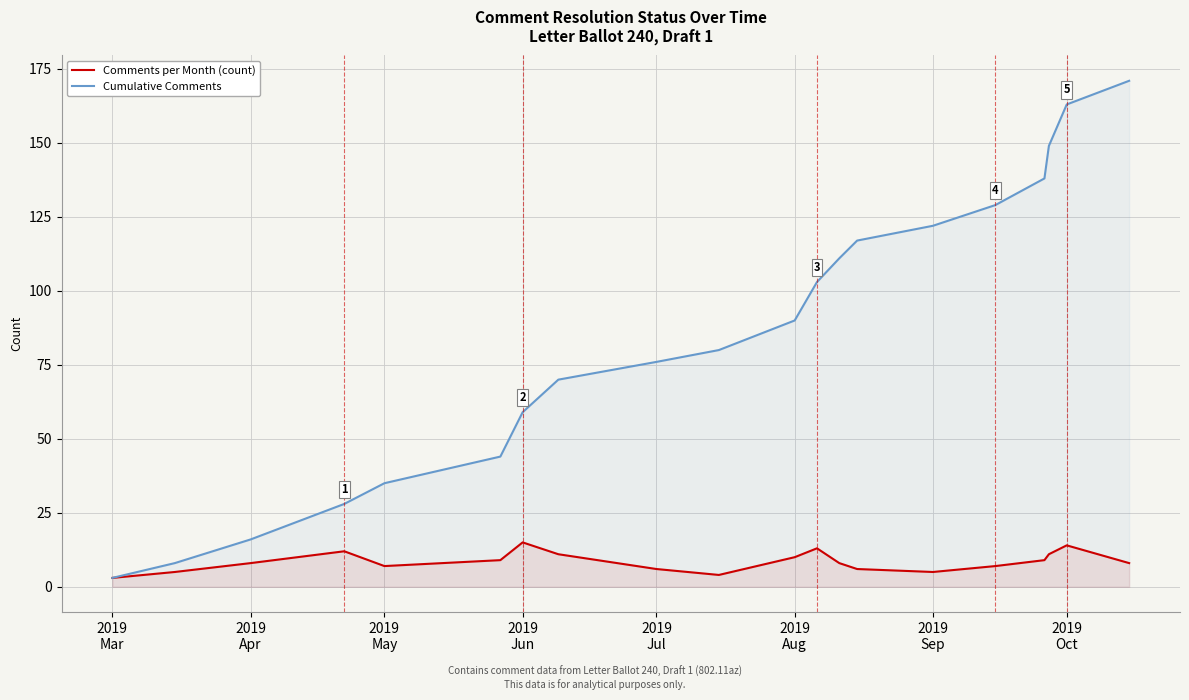

Which series has the largest total across all categories?

Cumulative Comments